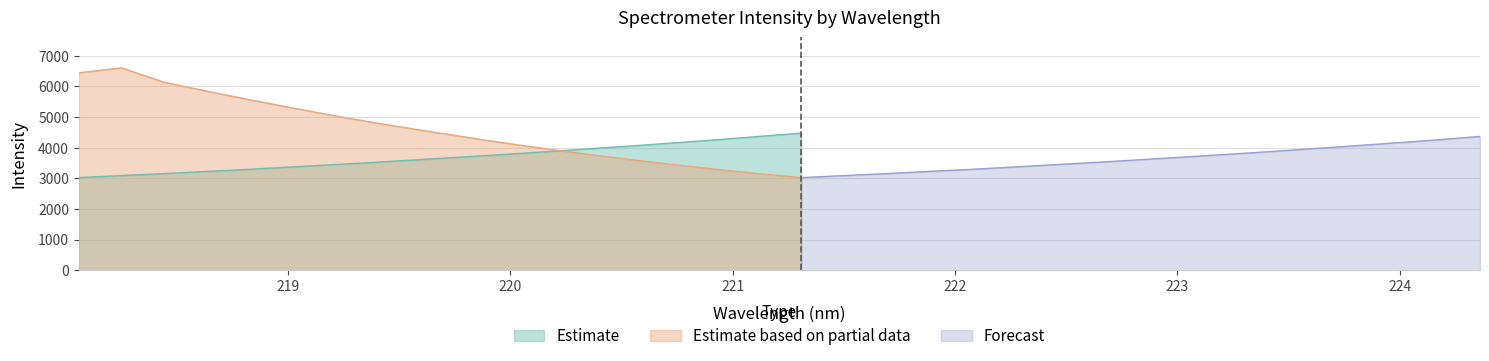

Which category has the lowest value across all series?

221.4993